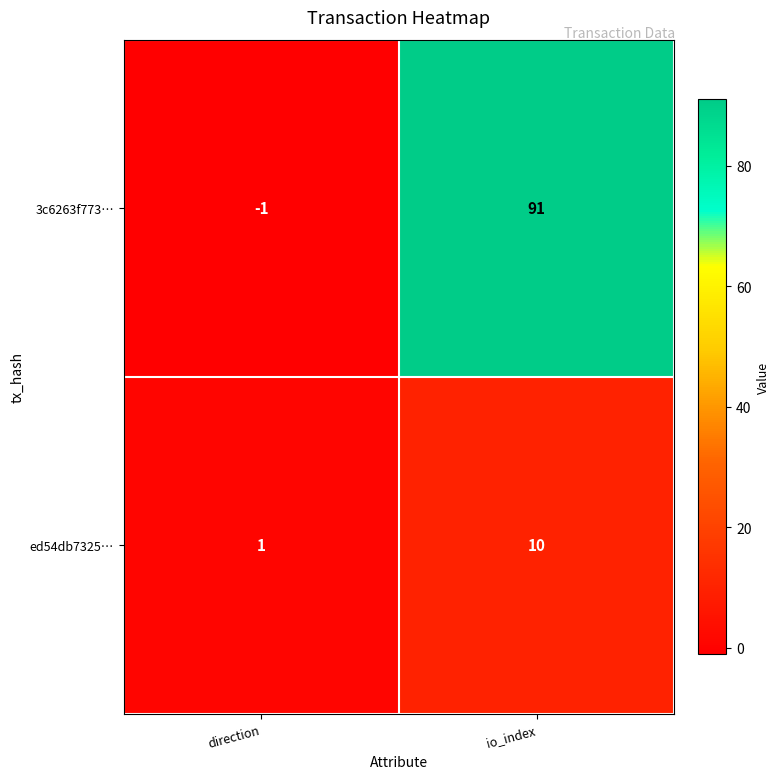

Which series changed the most between direction and io_index?

3c6263f773…